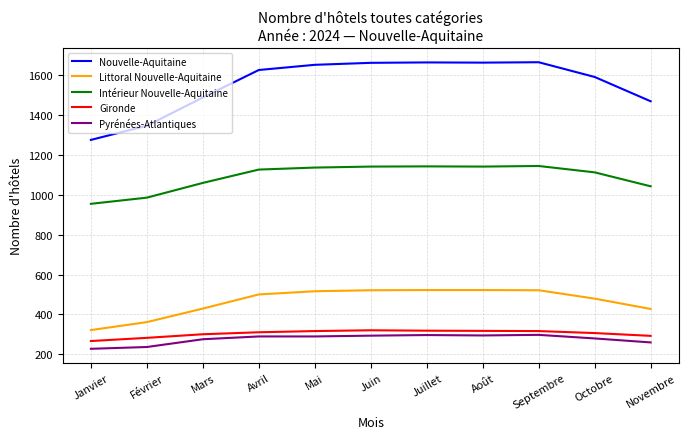

What is the smallest value displayed?

227